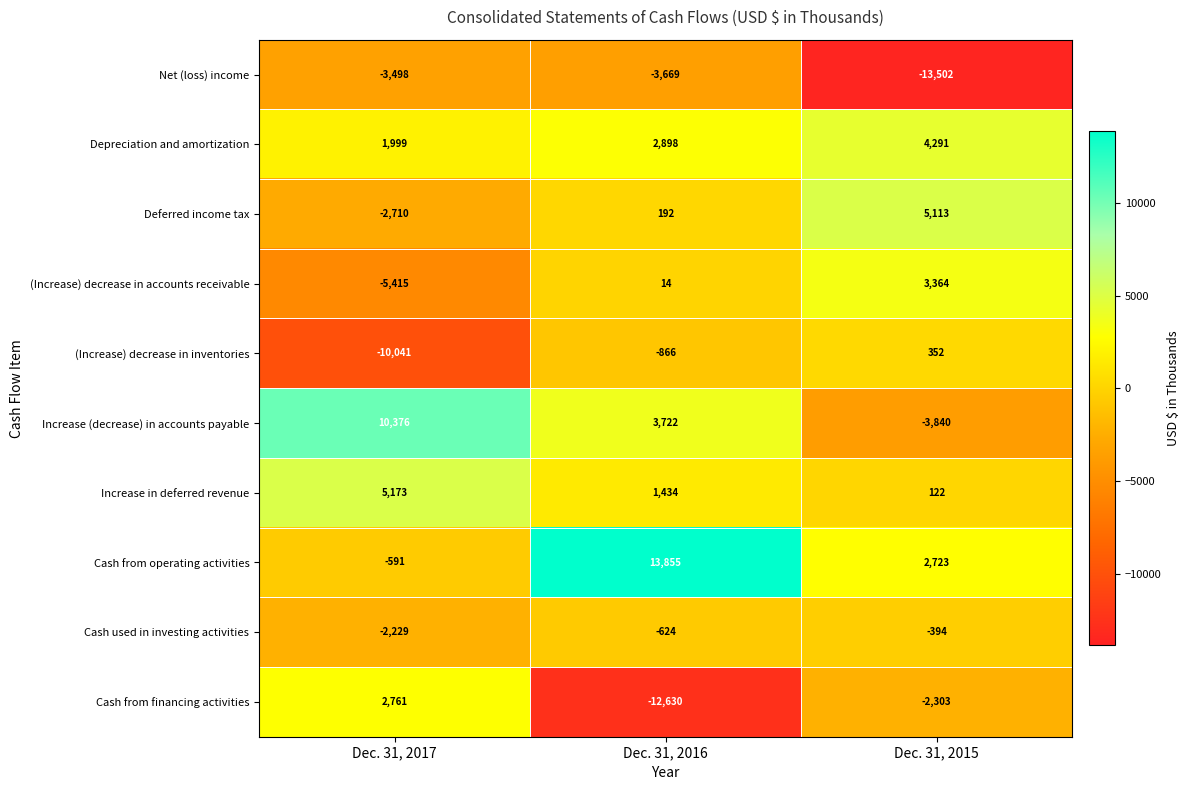

At which label is Cash from operating activities closest to 6632?

Dec. 31, 2015